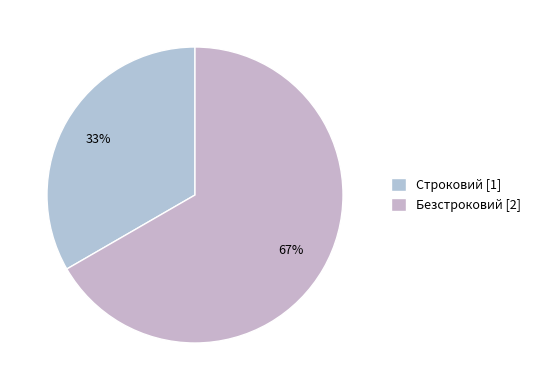

To the nearest percent, what percentage of the pie is Строковий?

33%